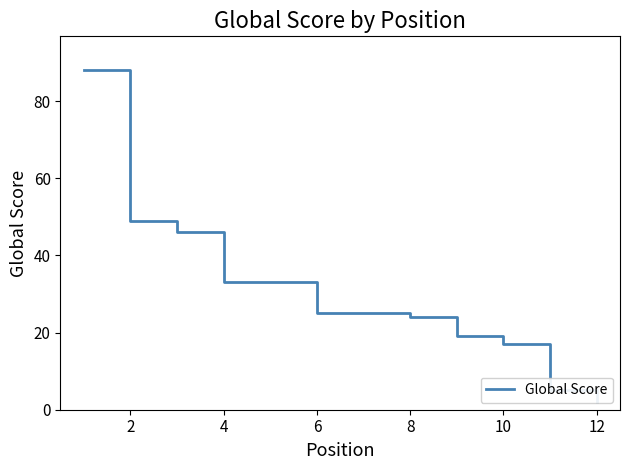

How many lines are shown in the chart?

1